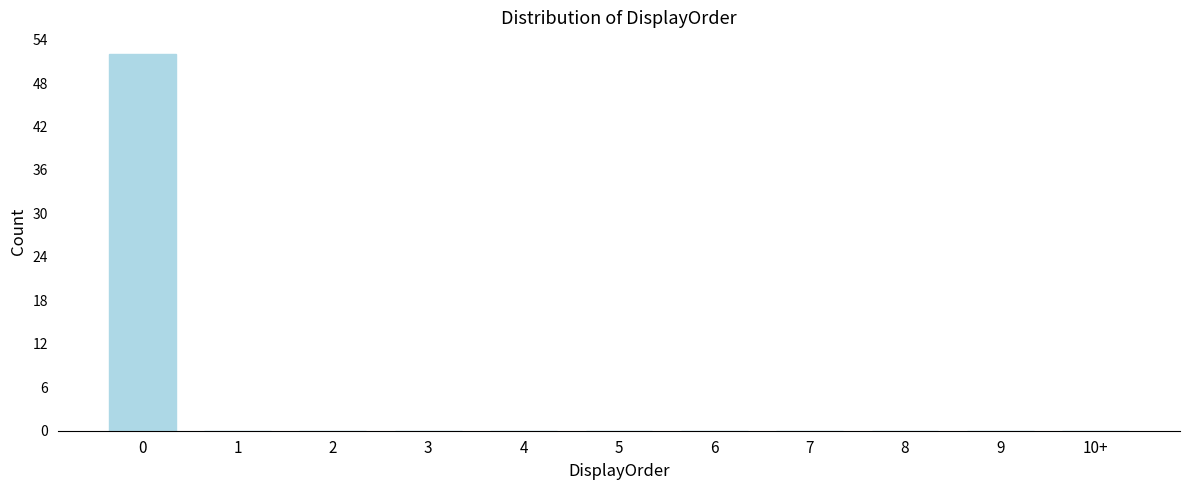

Reading left to right, extract all data points from this chart.

0=52	1=0	2=0	3=0	4=0	5=0	6=0	7=0	8=0	9=0	10+=0